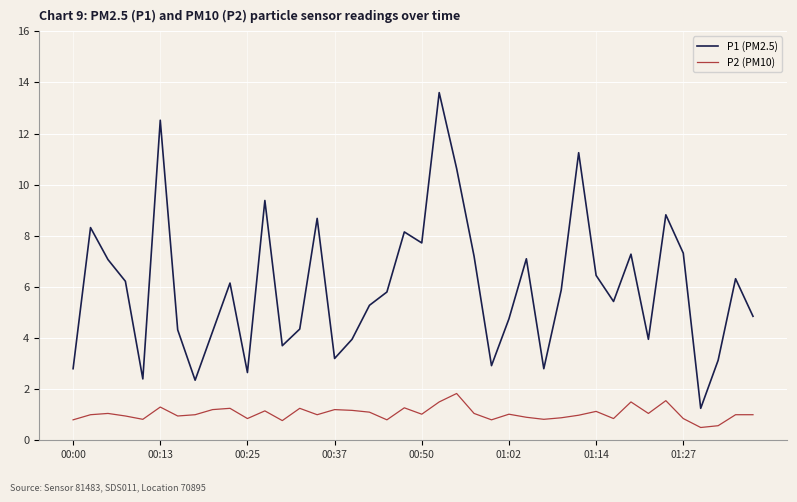

Rank the series by their average value, from lowest to highest.

P2 (PM10), P1 (PM2.5)